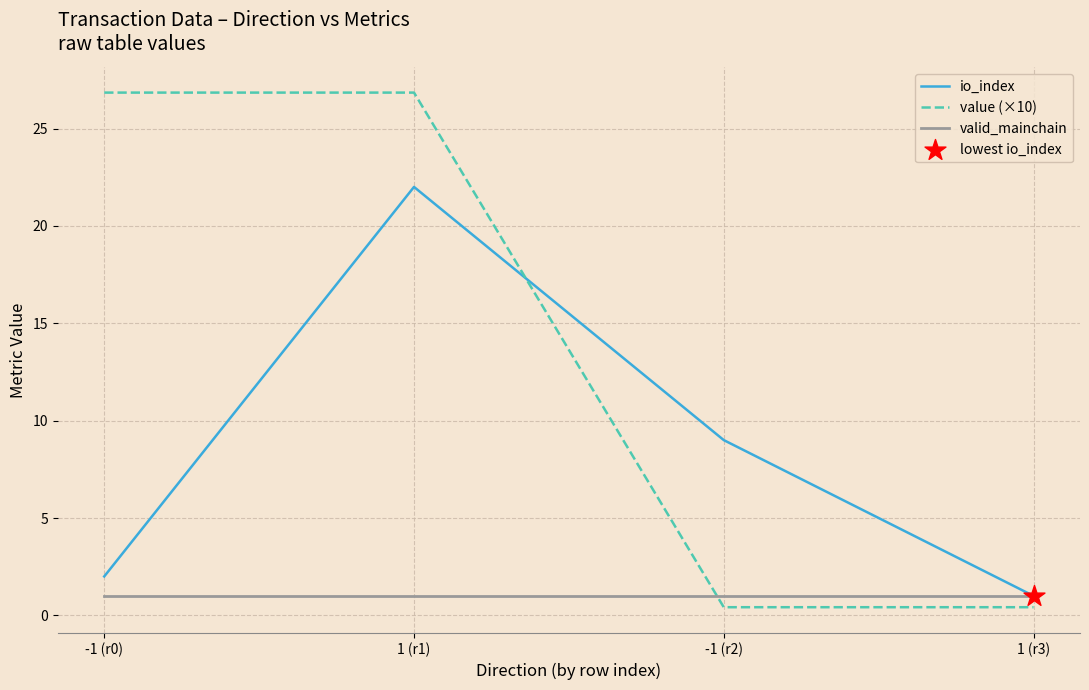

What is the total value across all series at 1 (r3)?

2.4